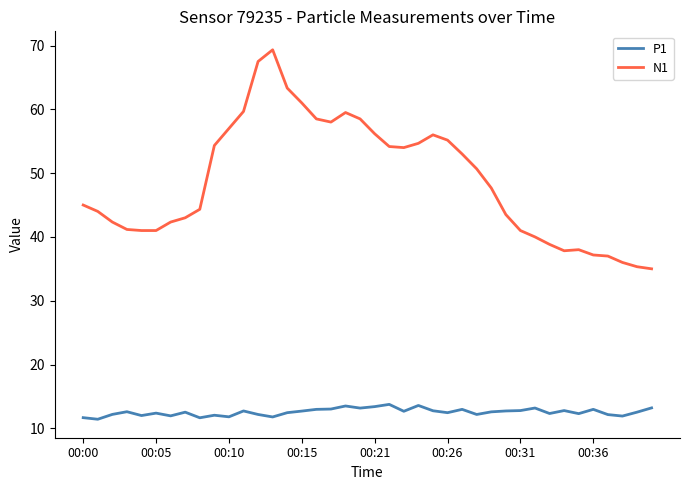

True or false: P1 and N1 cross at least once.

False